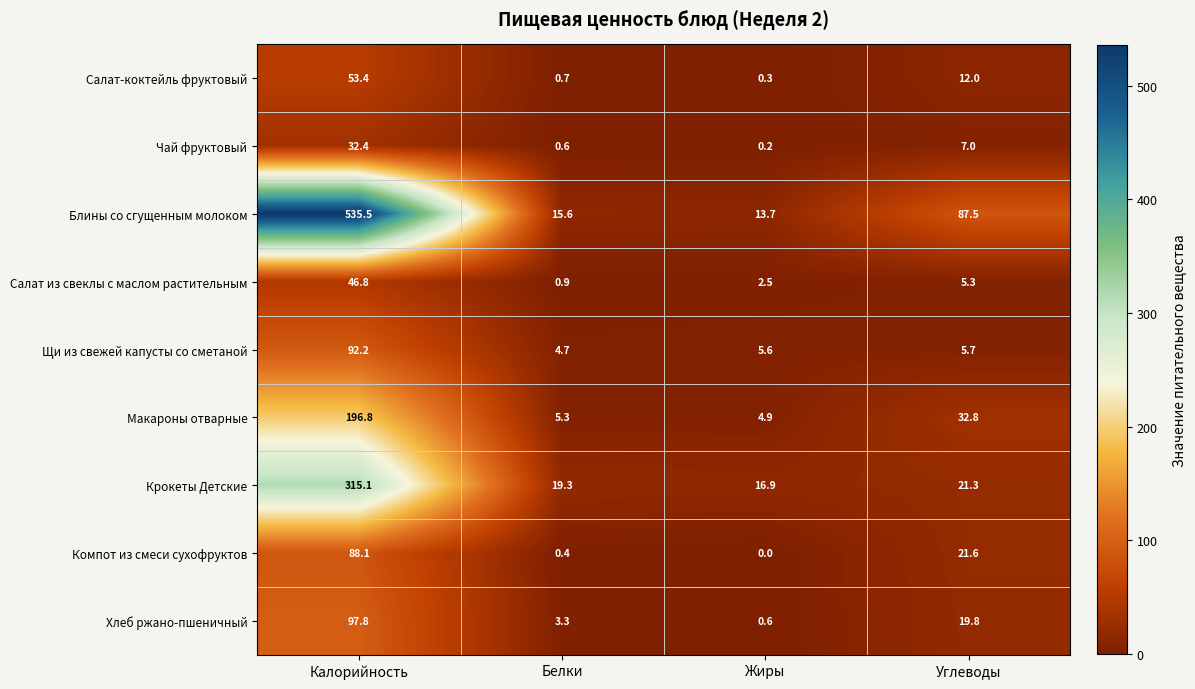

Count the number of categories in the chart.

4